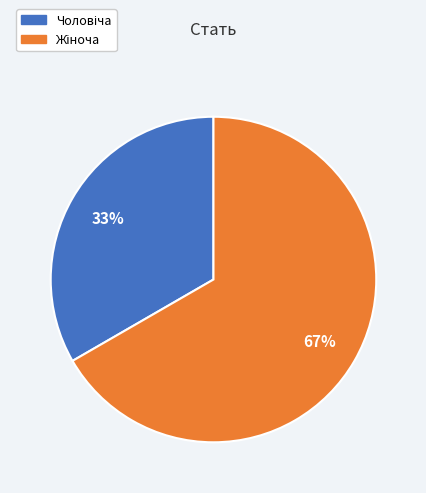

To the nearest percent, what is the average slice percentage?

50%